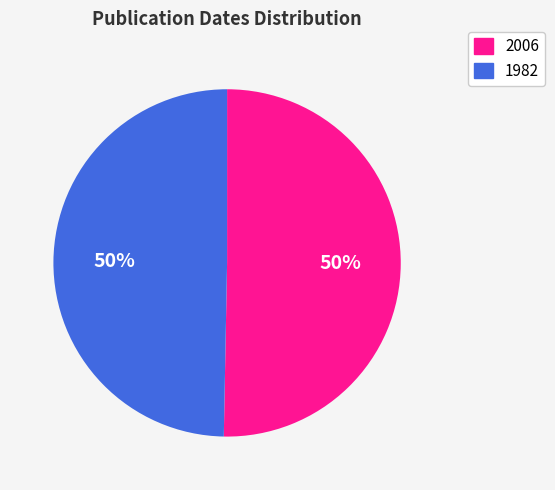

To the nearest percent, what is the combined percentage of 1982 and 2006?

100%